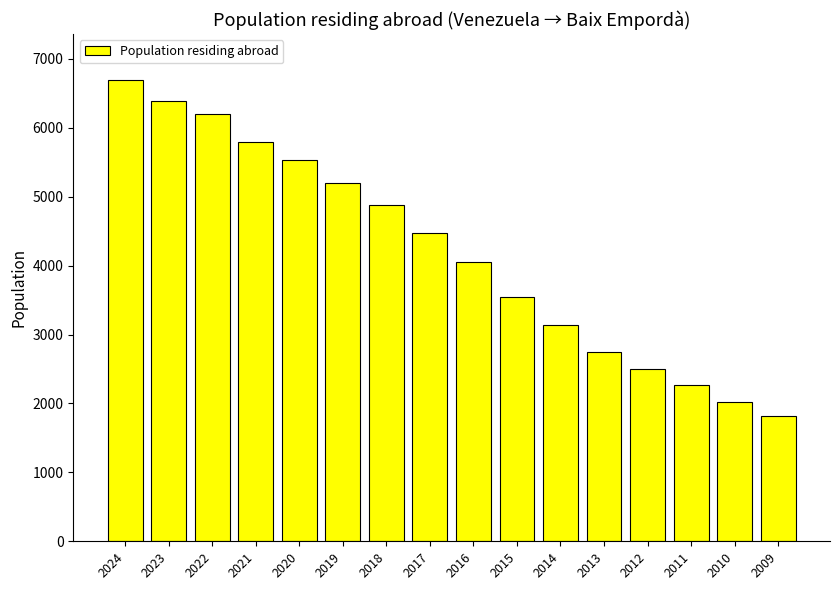

Count the number of categories in the chart.

16